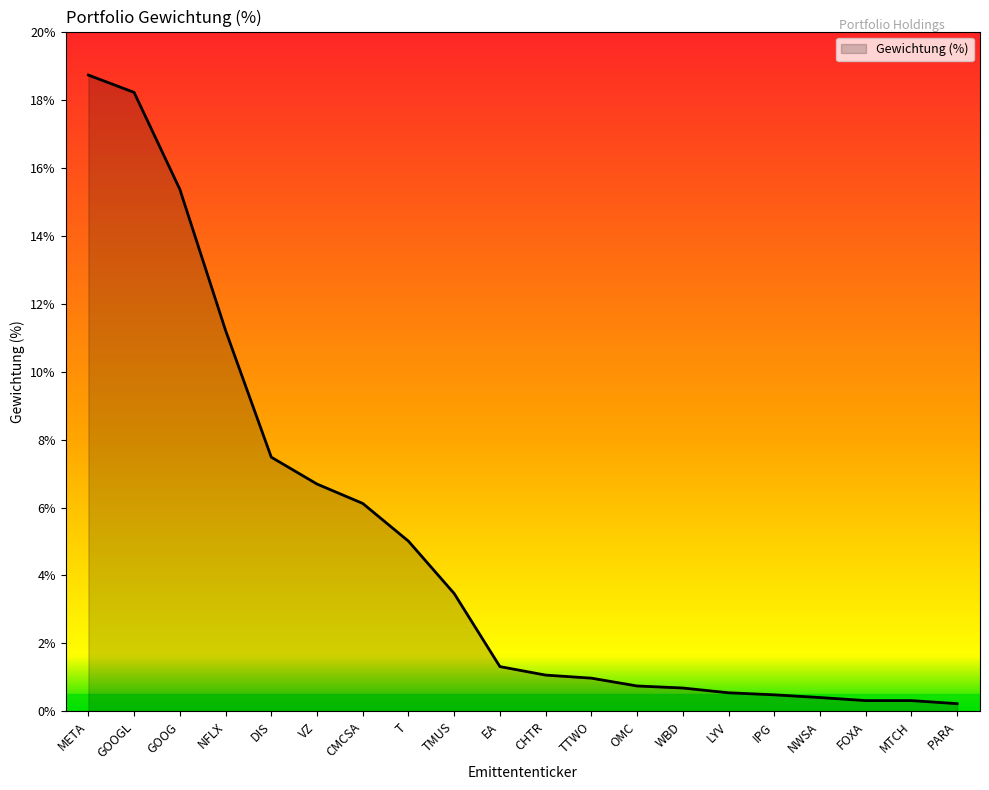

What is the change in value from CMCSA to T?

-1.1